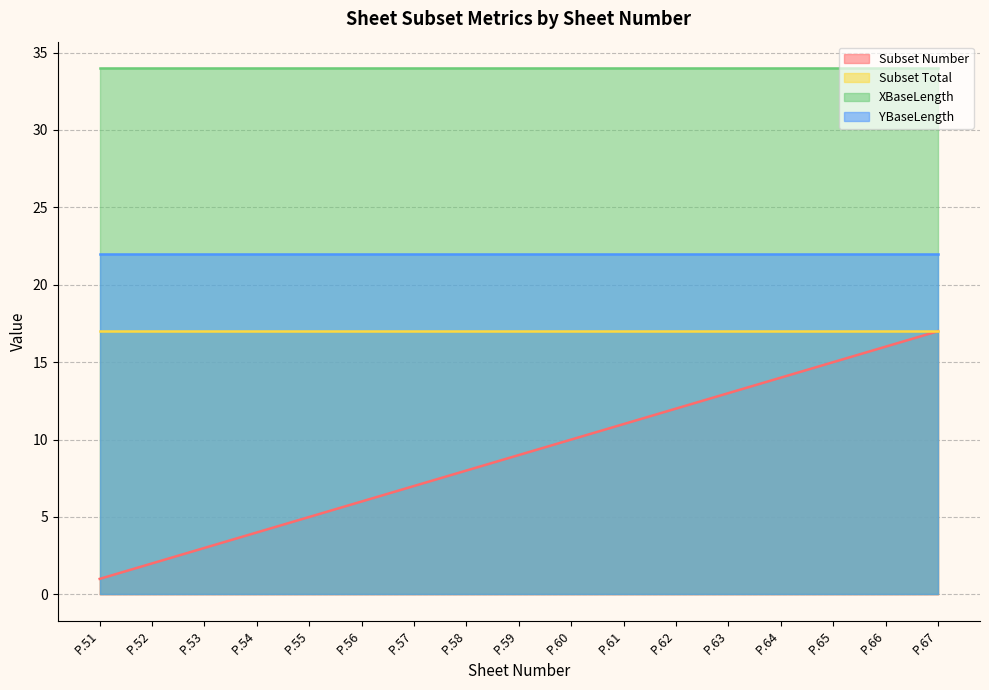

The value of Subset Number at P.53 is 4. True or false?

False